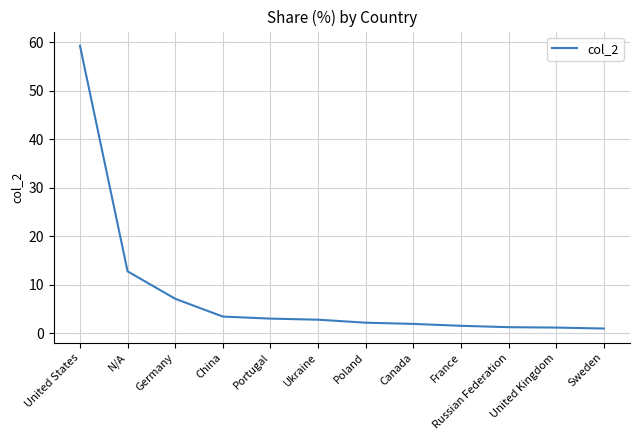

Is this an area chart (filled region under the line)?

No